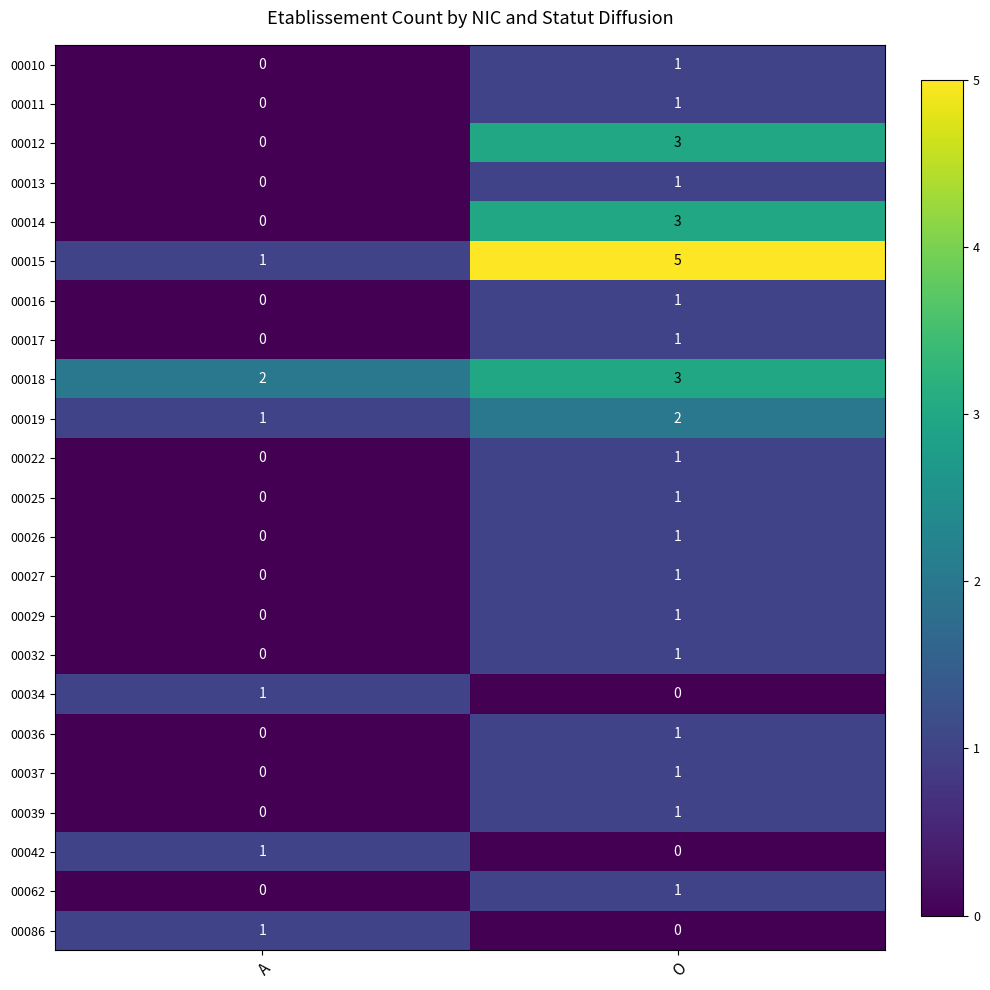

Which series has the largest total across all categories?

00015